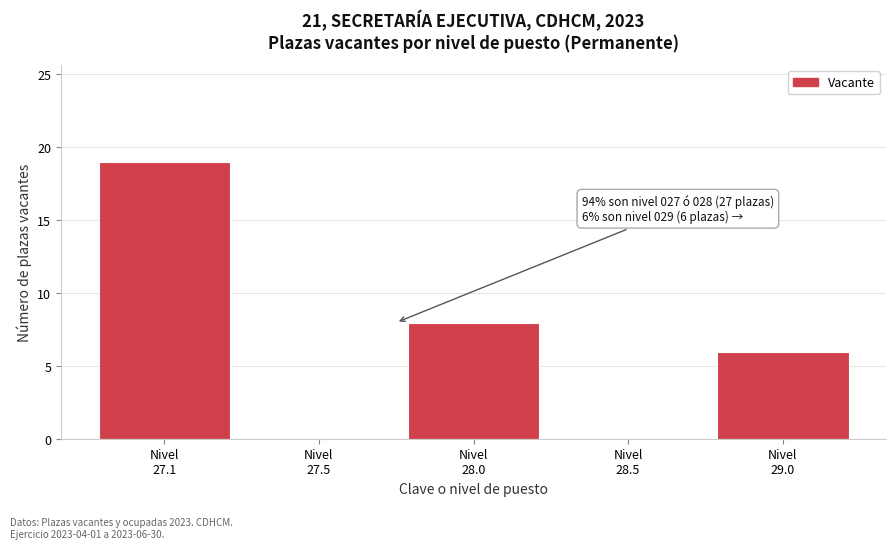

What is the greatest value displayed?

19